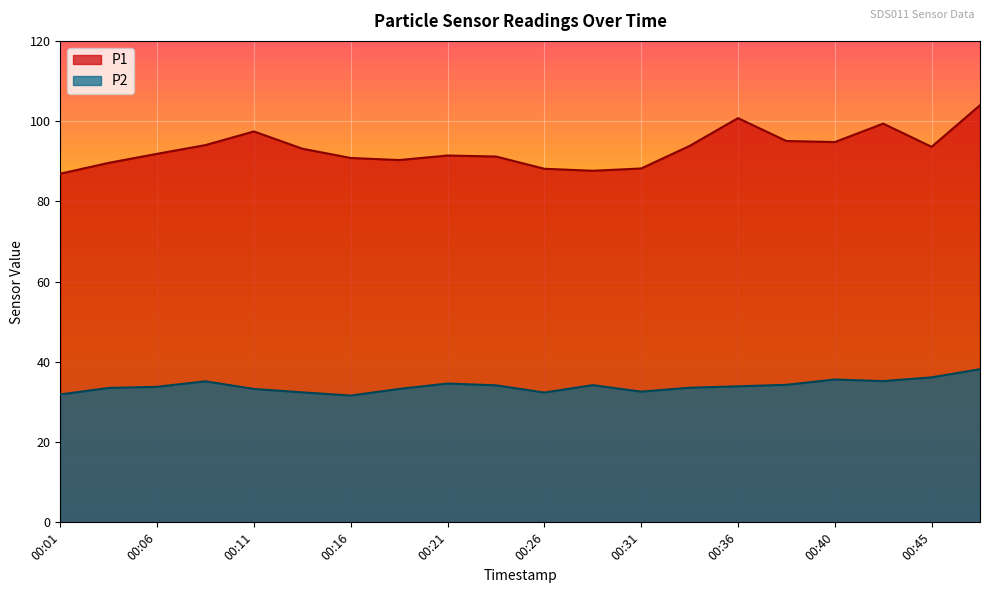

Is the value of P2 at 00:23 greater than the value of P1 at 00:16?

No